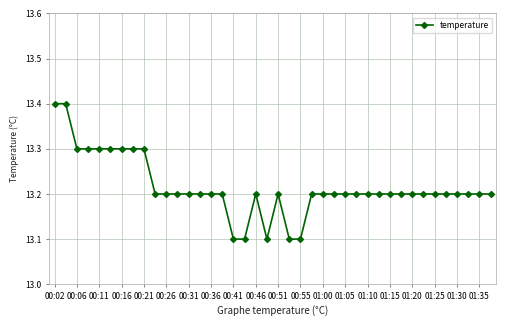

Count the values in the range 13 to 14.

40